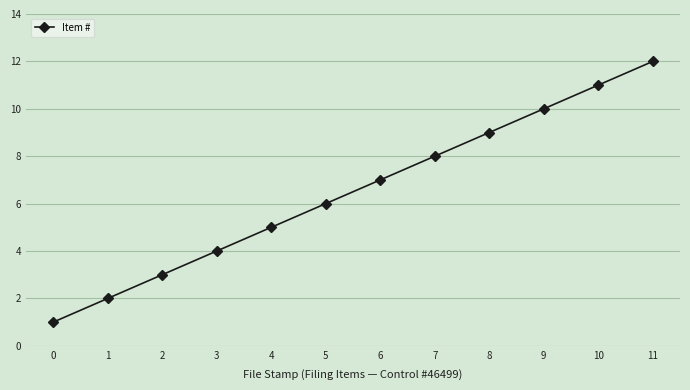

Is it true that the value at 6 is 12?

False